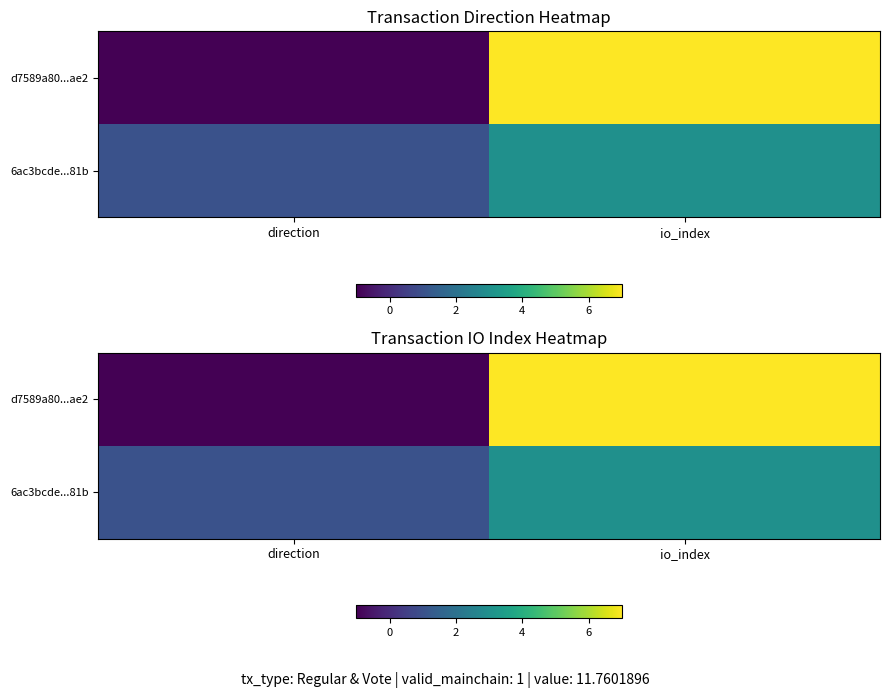

What is the maximum value shown in the chart?

7